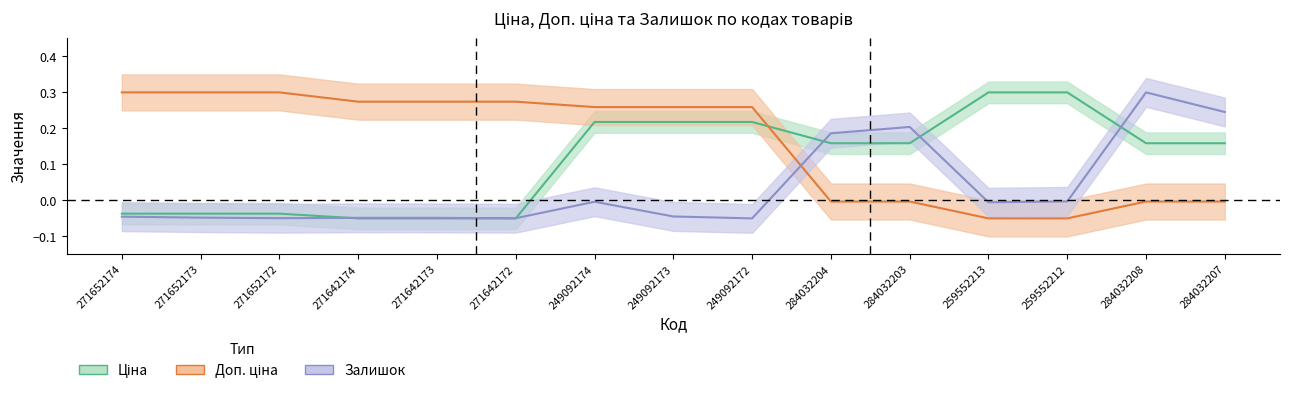

What is the difference between the second highest and minimum values in the Ціна series?

0.3